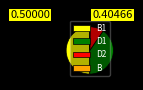

Rank the categories by value from highest to lowest.

B1, D1, D2, B